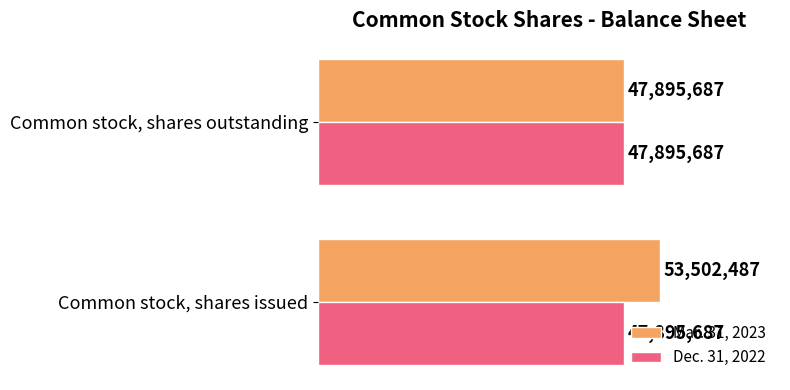

What are all the series names shown in the legend?

Mar. 31, 2023, Dec. 31, 2022